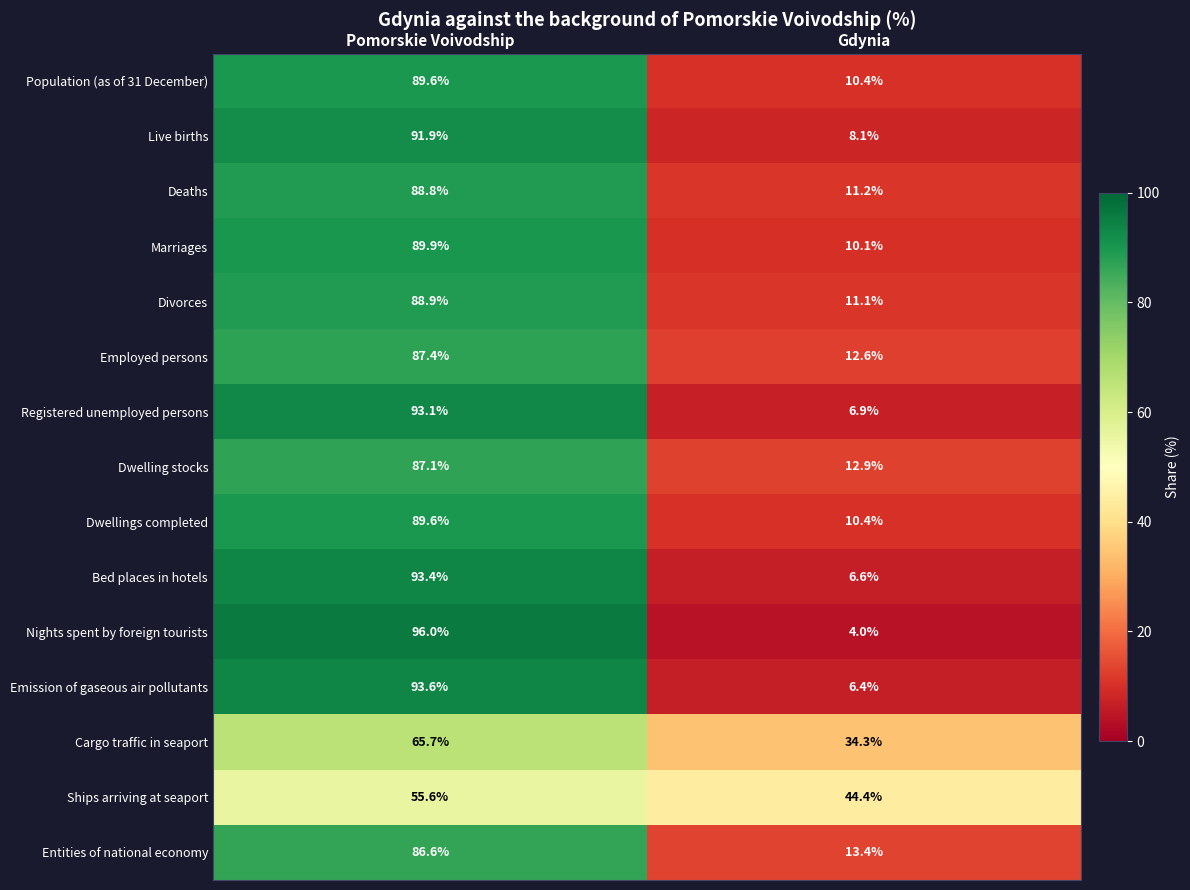

What is the total value across all series at Gdynia?

202.8